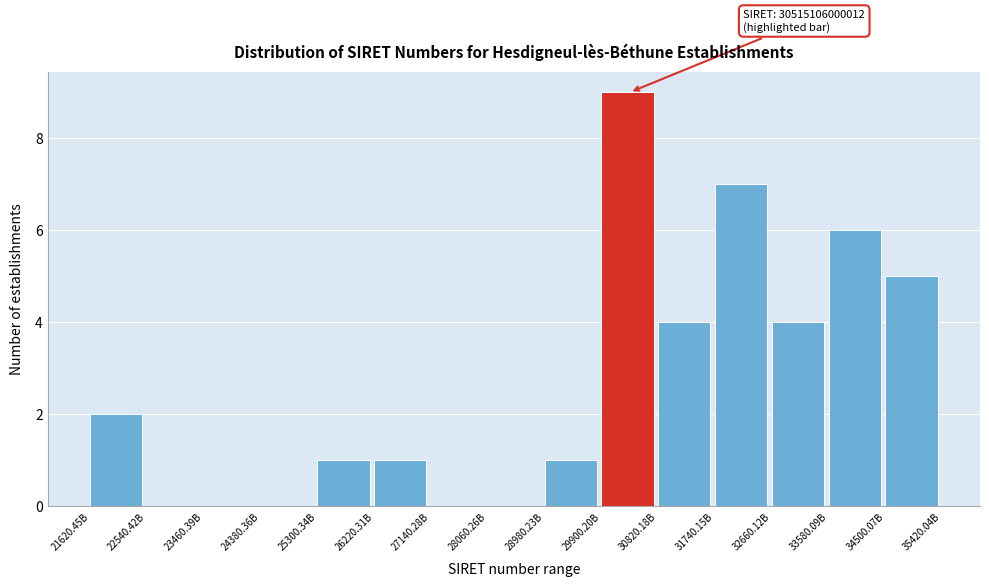

Reading left to right, what are all the values shown in this chart?

21620.45B=2	22540.42B=0	23460.39B=0	24380.36B=0	25300.34B=1	26220.31B=1	27140.28B=0	28060.26B=0	28980.23B=1	29900.20B=9	30820.18B=4	31740.15B=7	32660.12B=4	33580.09B=6	34500.07B=5